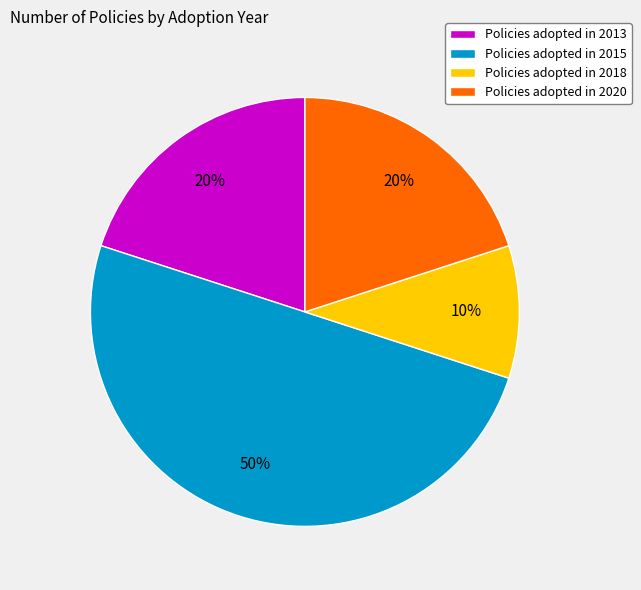

Is Policies adopted in 2018 the majority of the pie?

No